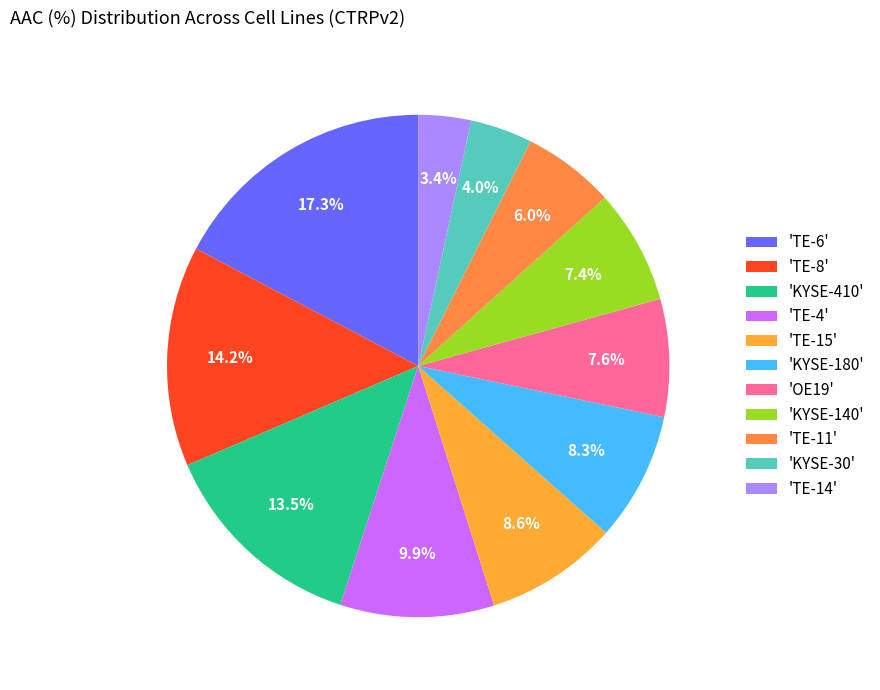

How many slices are in this pie chart?

11